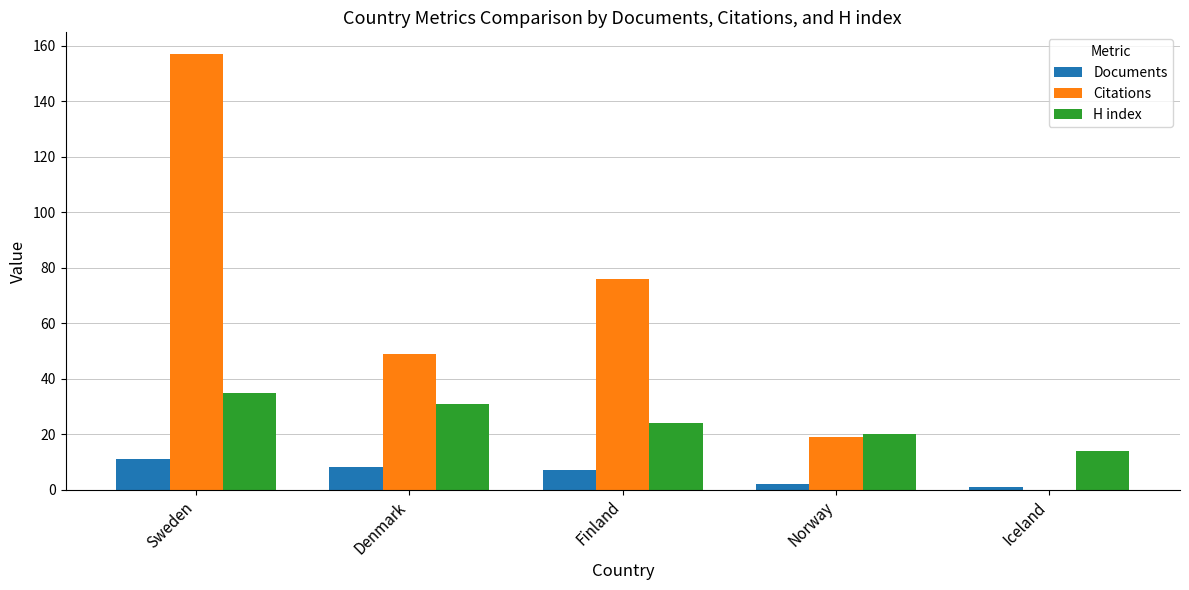

What is the maximum value for Documents?

11